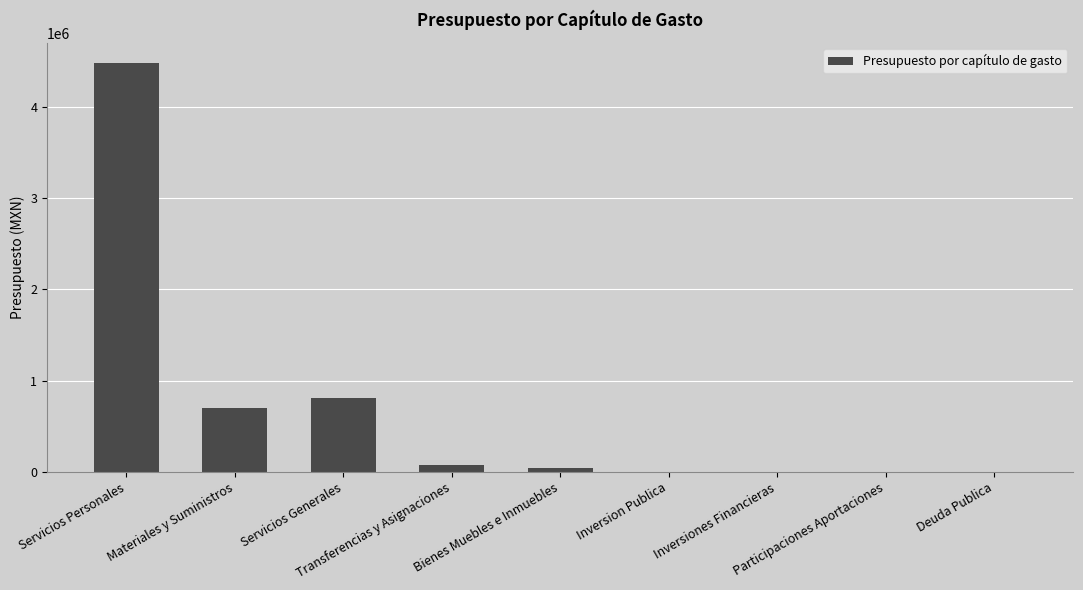

Reading right to left, transcribe all the data shown in this chart.

0	0	0	0	46600	70000	804500	701500	4474000